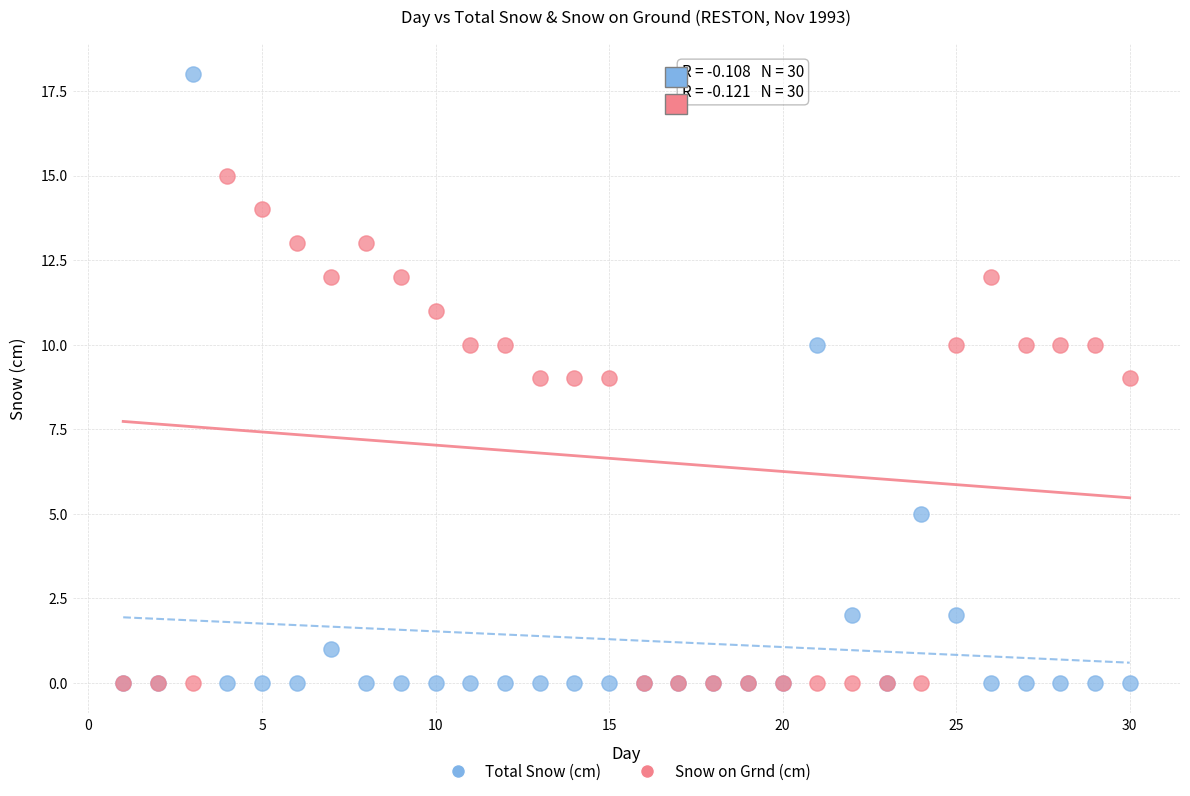

What are all the series names shown in the legend?

Total Snow (cm), Snow on Grnd (cm)